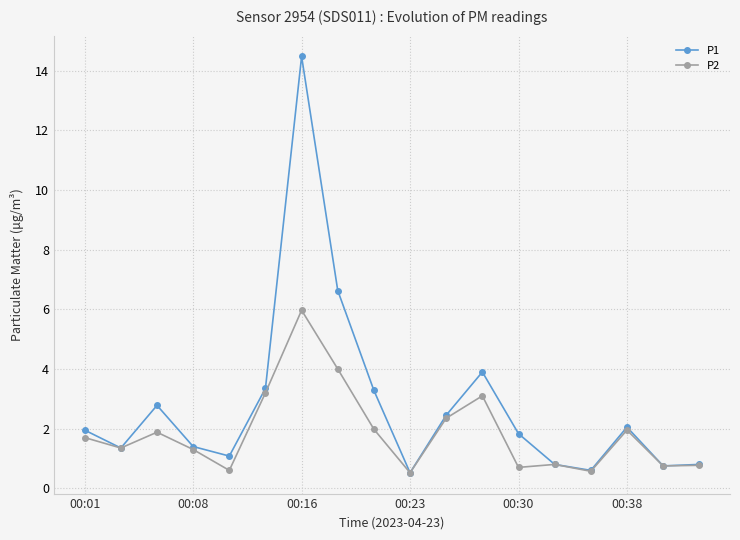

What is the smallest value displayed?

0.5